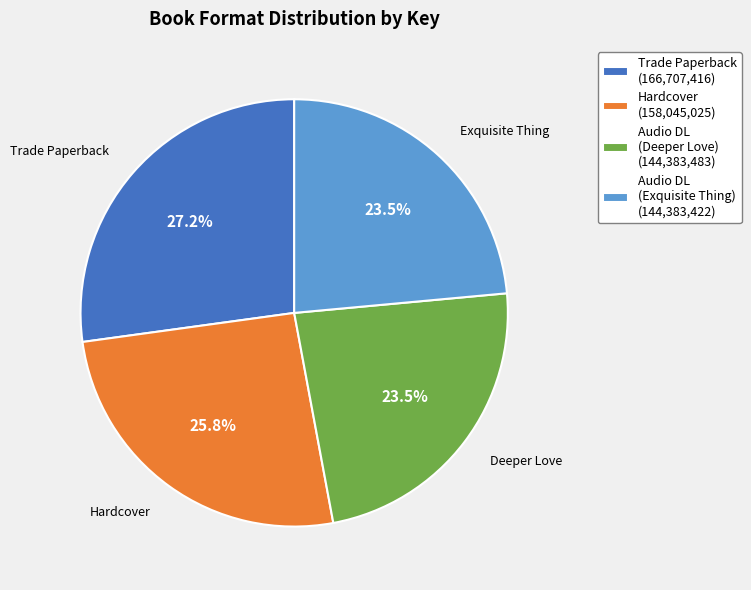

Which category has the biggest portion of the pie?

Trade Paperback (166,707,416)